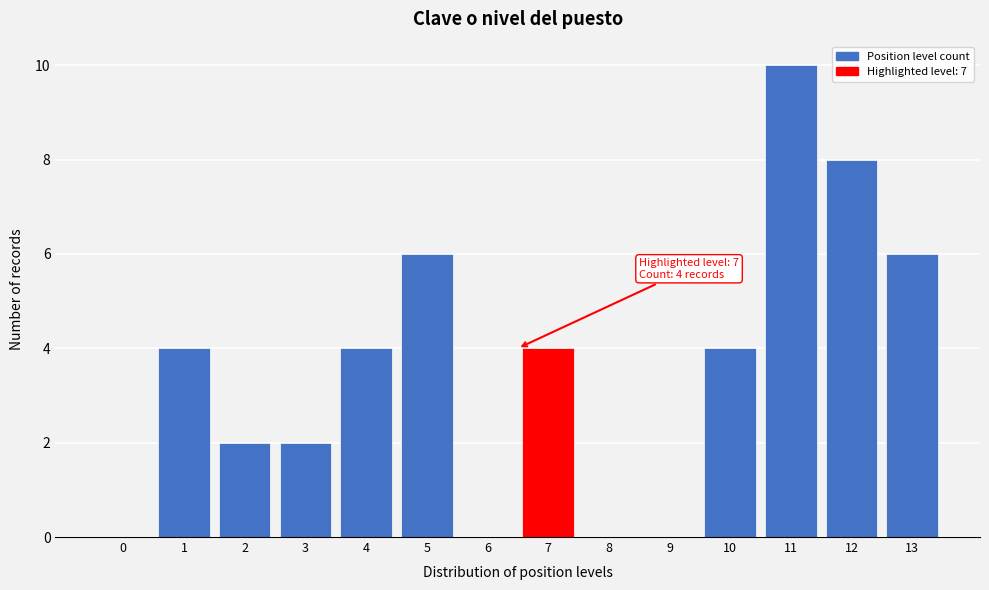

Reading left to right, transcribe all the data shown in this chart.

0=0	1=4	2=2	3=2	4=4	5=6	6=0	7=4	8=0	9=0	10=4	11=10	12=8	13=6